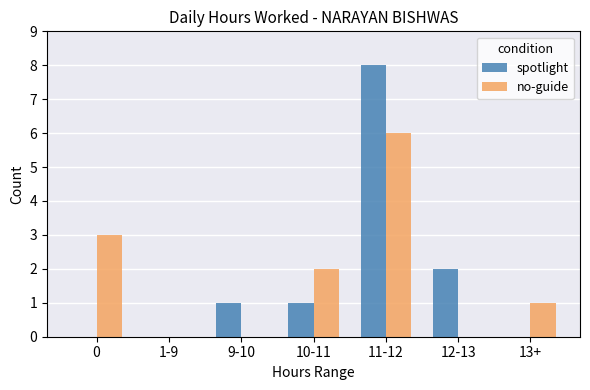

Between 0 and 11-12, which series saw the biggest shift?

spotlight